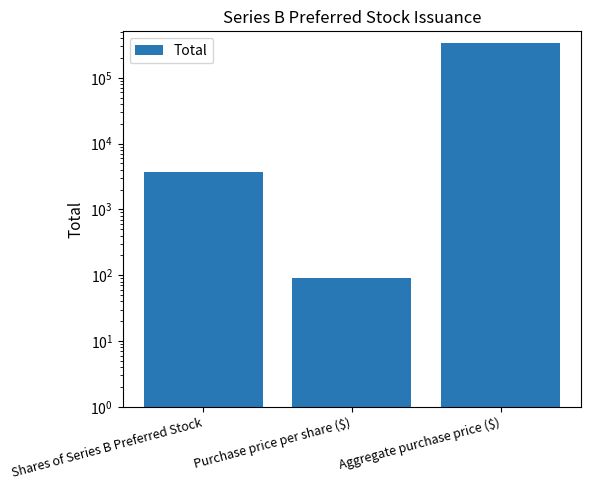

What is the sum of the values at Shares of Series B Preferred Stock and Aggregate purchase price ($)?

340350.0